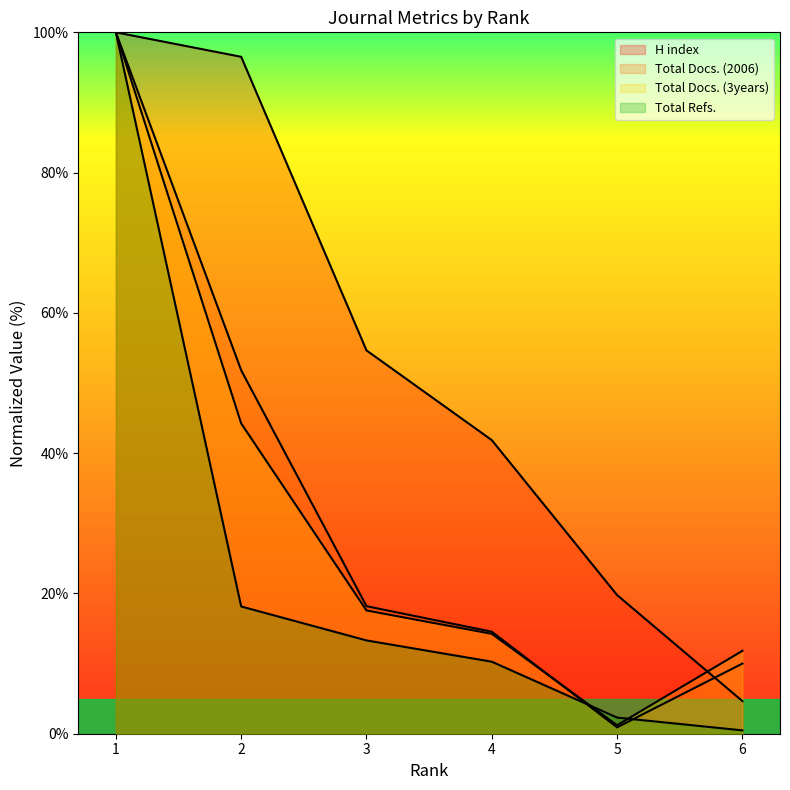

Rank the categories by Total Docs. (2006) value from lowest to highest.

5, 6, 4, 3, 2, 1